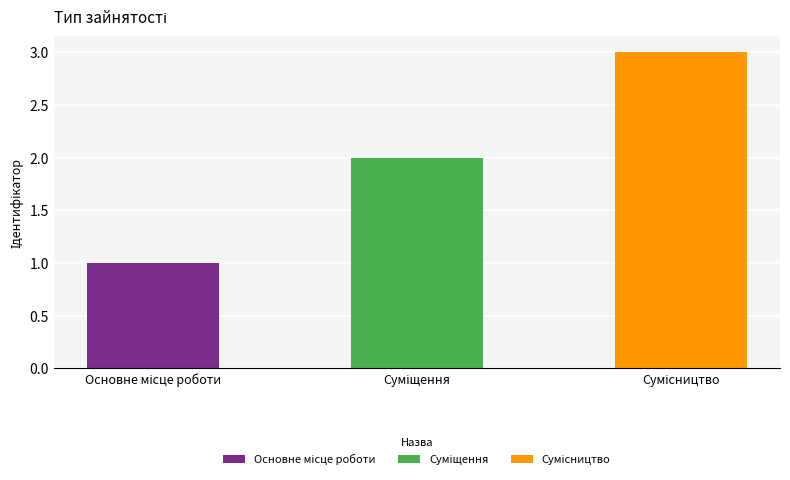

Between Основне місце роботи and Суміщення, which is larger?

Суміщення